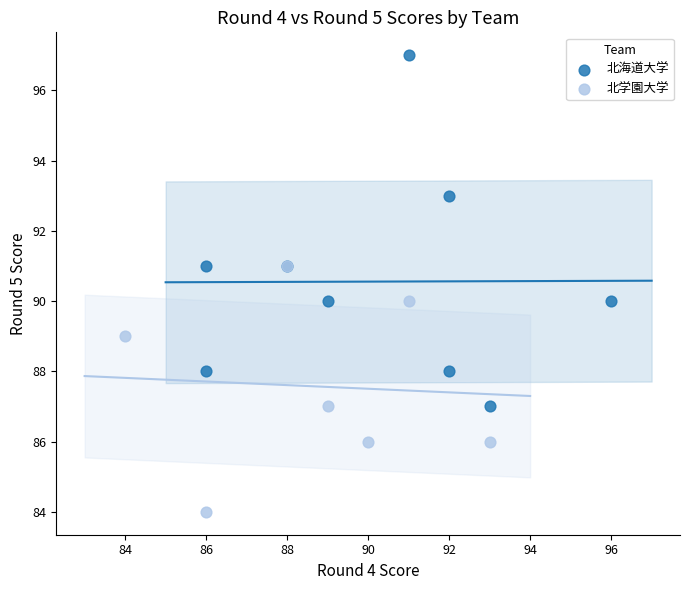

Which series contains the highest Y value?

北海道大学